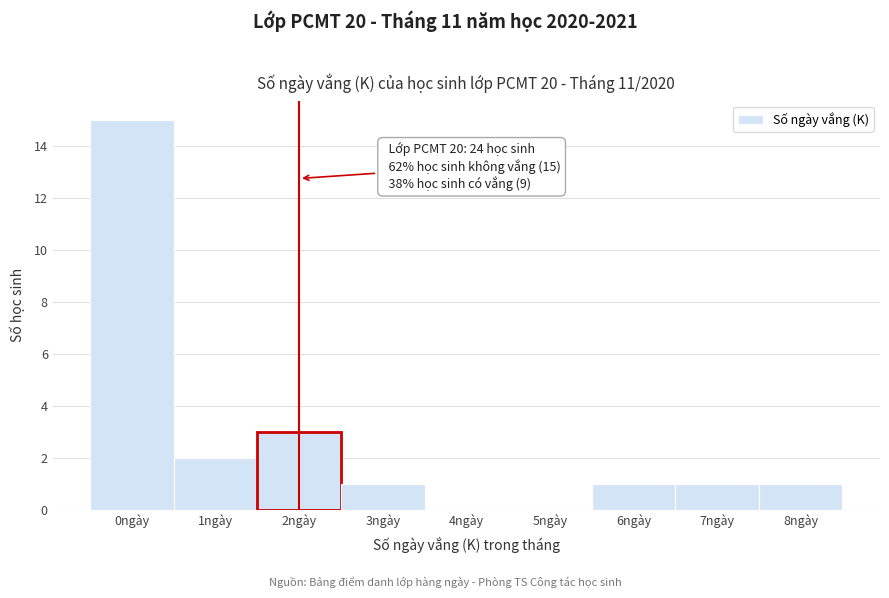

Reading right to left, what are all the values shown in this chart?

8ngày=1	7ngày=1	6ngày=1	5ngày=0	4ngày=0	3ngày=1	2ngày=3	1ngày=2	0ngày=15